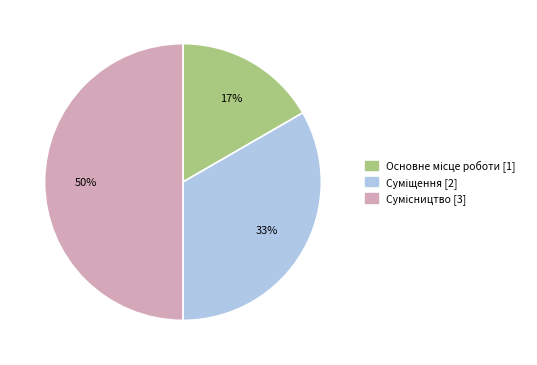

To the nearest percent, what is the average slice percentage?

33%